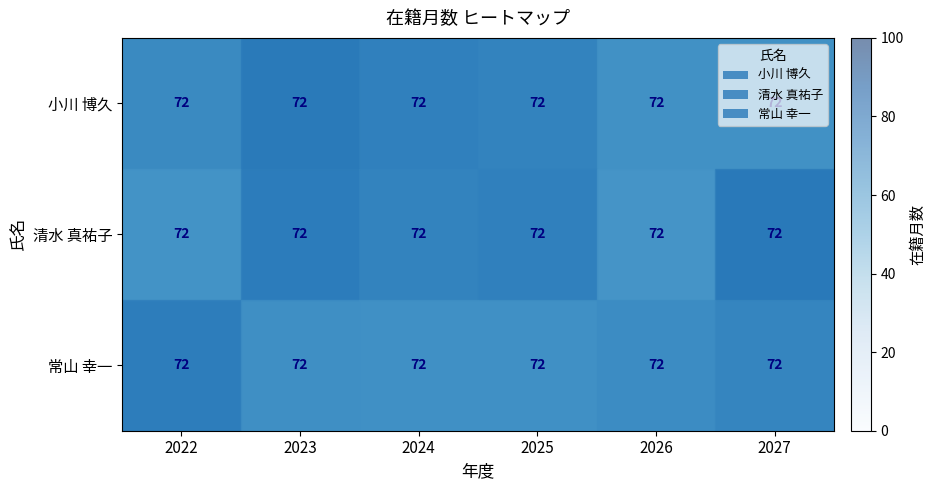

At which label is 清水 真祐子 closest to 66?

2024